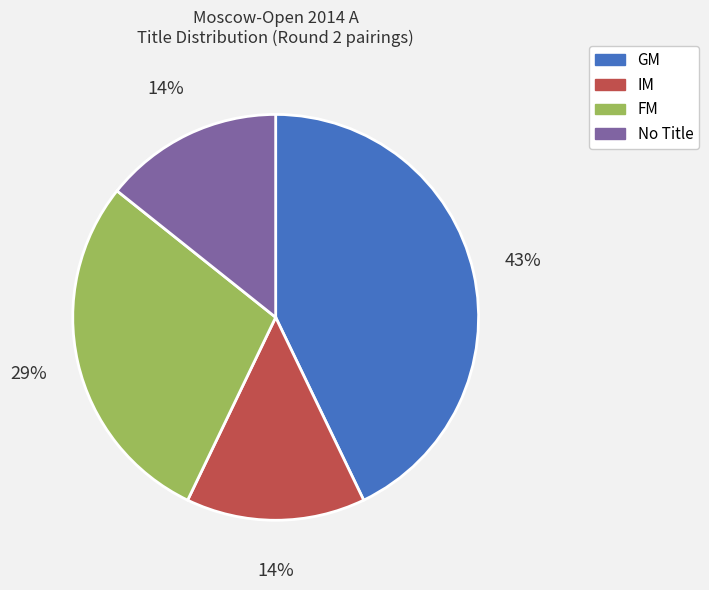

Count the number of slices in the pie.

4